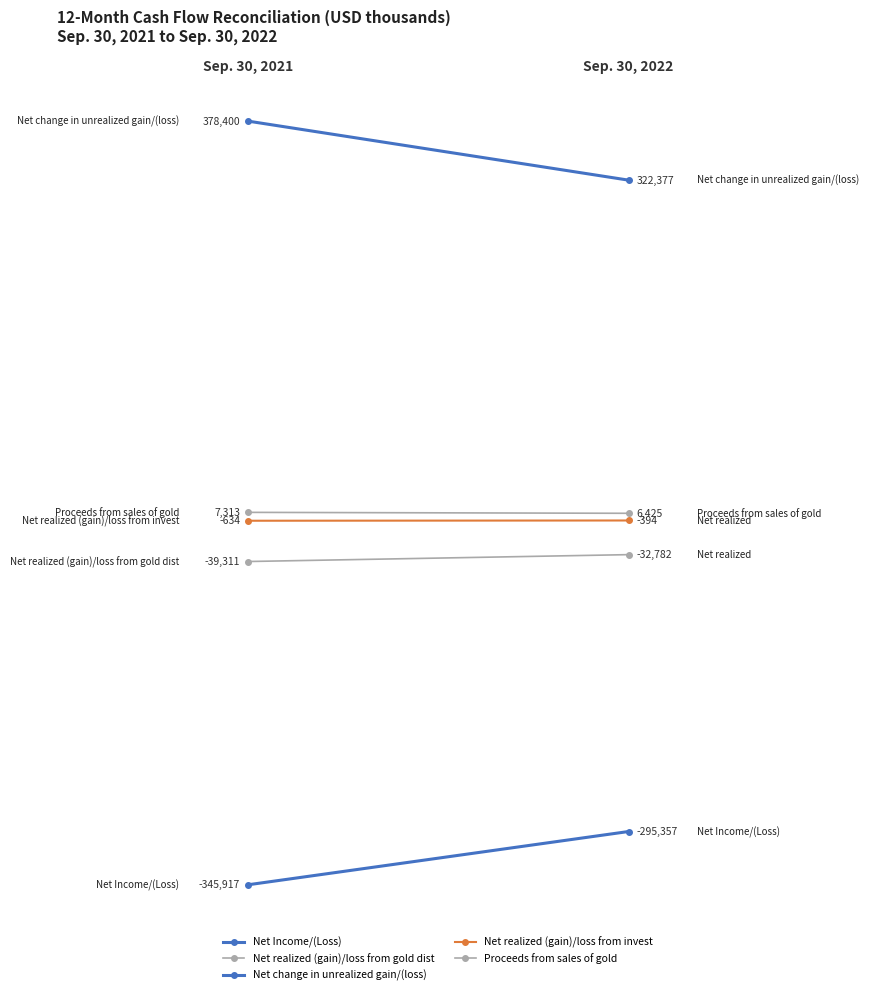

What is the average value of the Net realized (gain)/loss from invest series?

-514